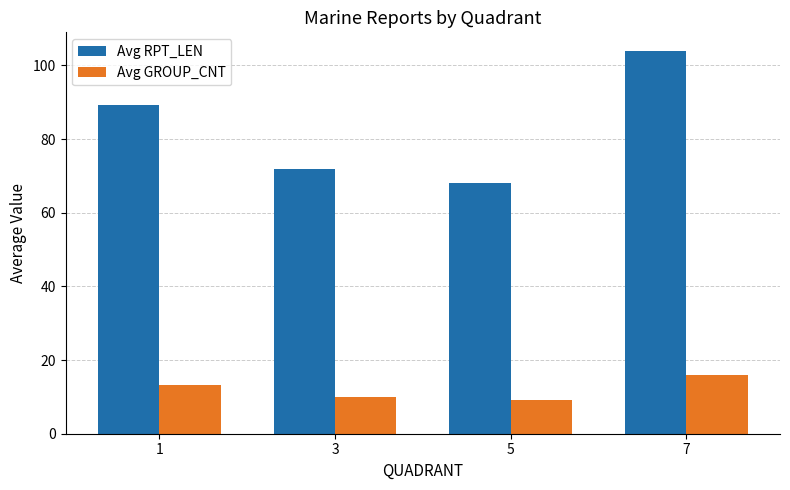

What is the minimum value shown in the chart?

9.2